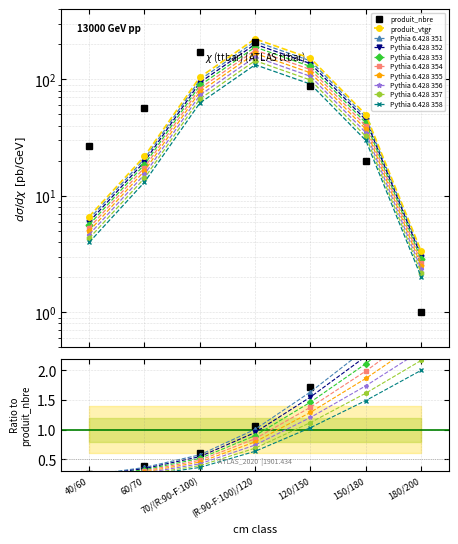

Where does the produit_nbre series first go above 57?

70/(R:90-F:100)